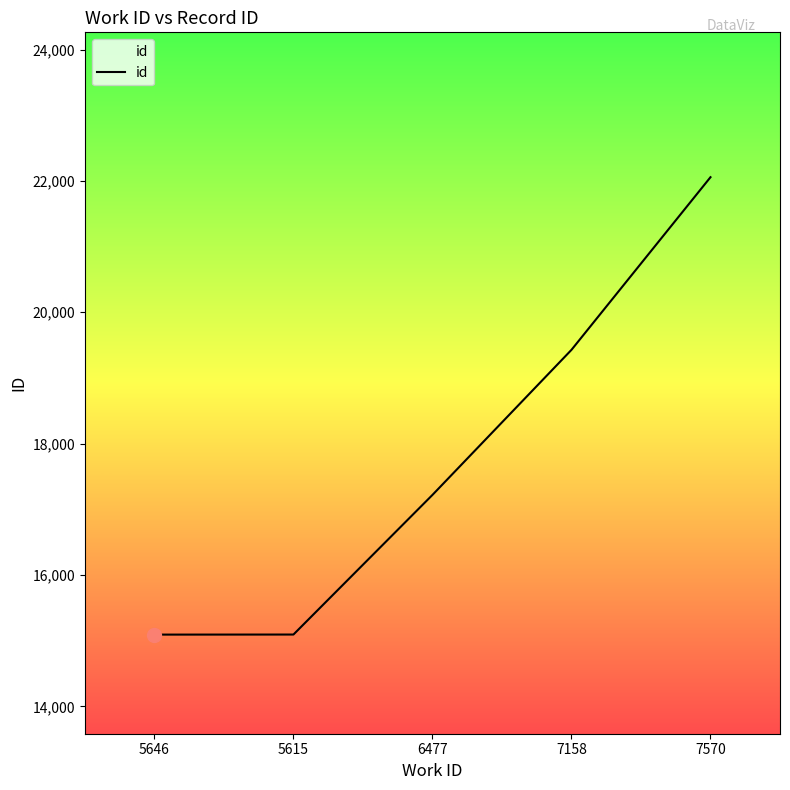

What is the greatest value displayed?

22057